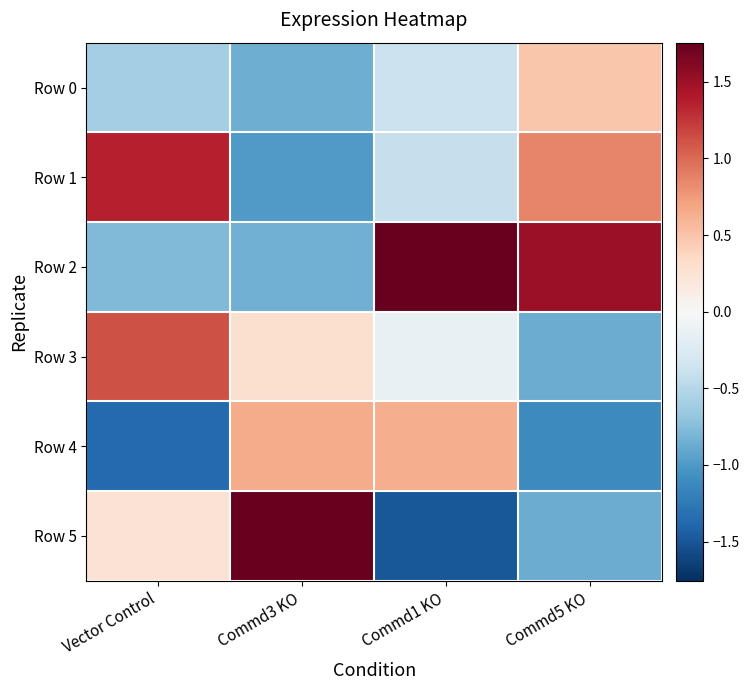

Between Vector Control and Commd5 KO, which series saw the biggest shift?

Row 2